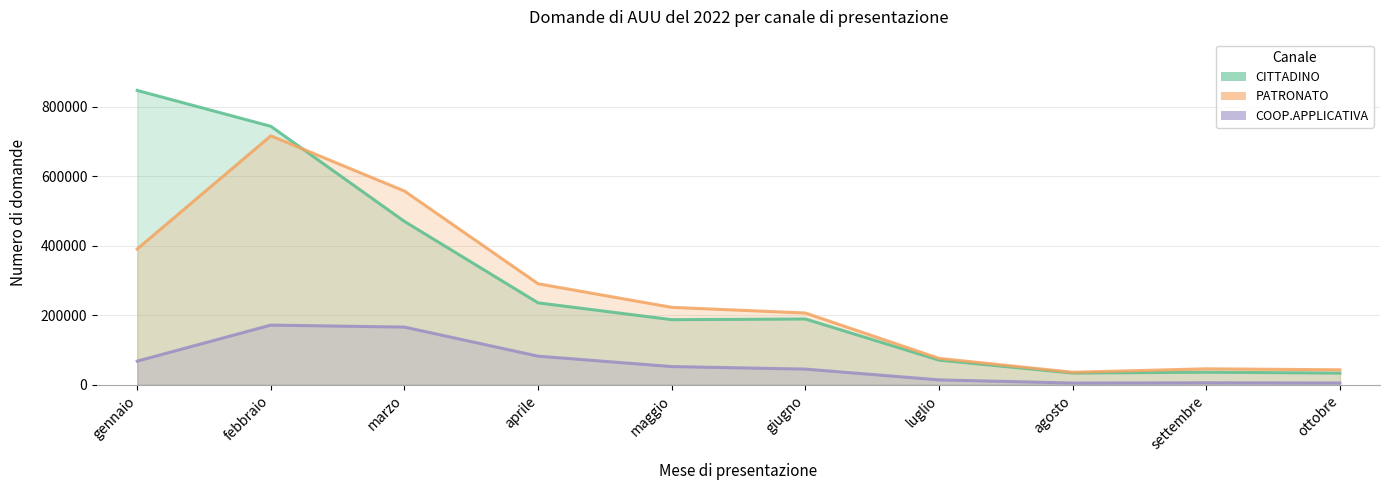

At how many categories does at least one series exceed 526937?

2